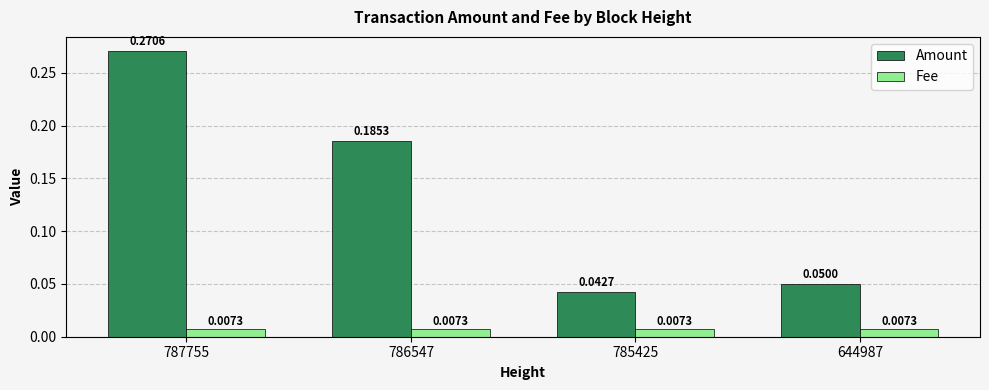

What is the sum of all Amount values?

0.5